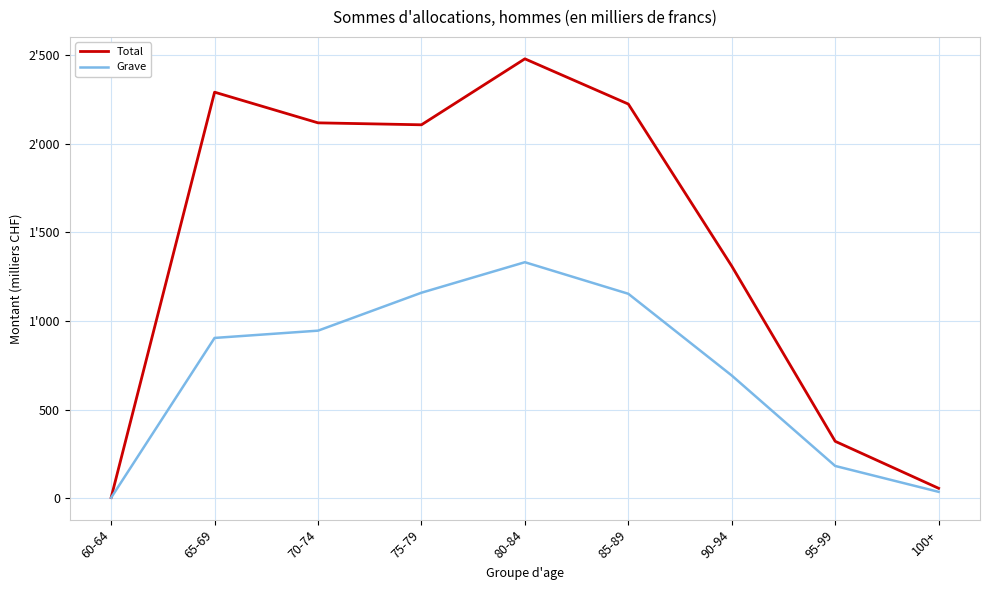

What are all the series names shown in the legend?

Total, Grave